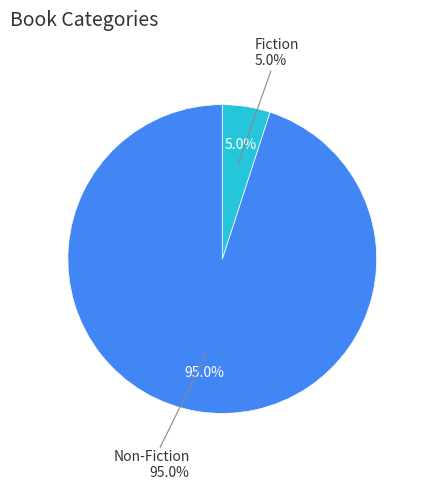

Is it true that Non-Fiction is 86% of the pie?

False